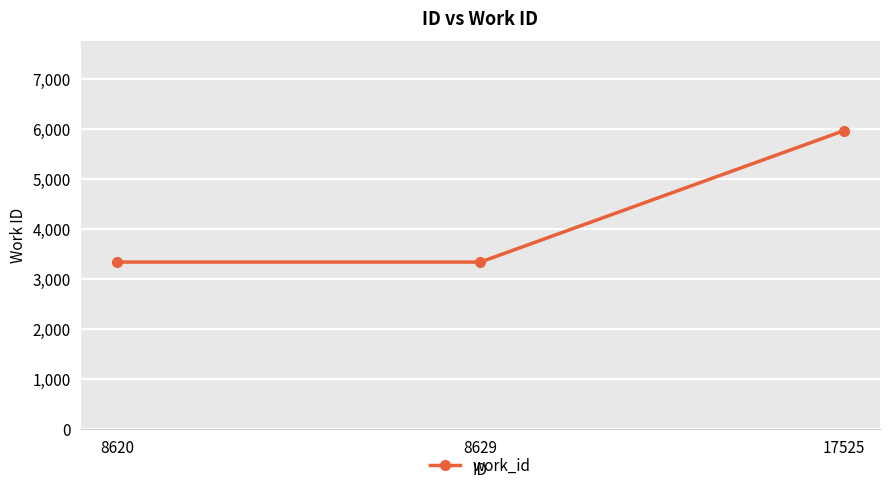

True or false: the data shows 3347 at 8629.

True